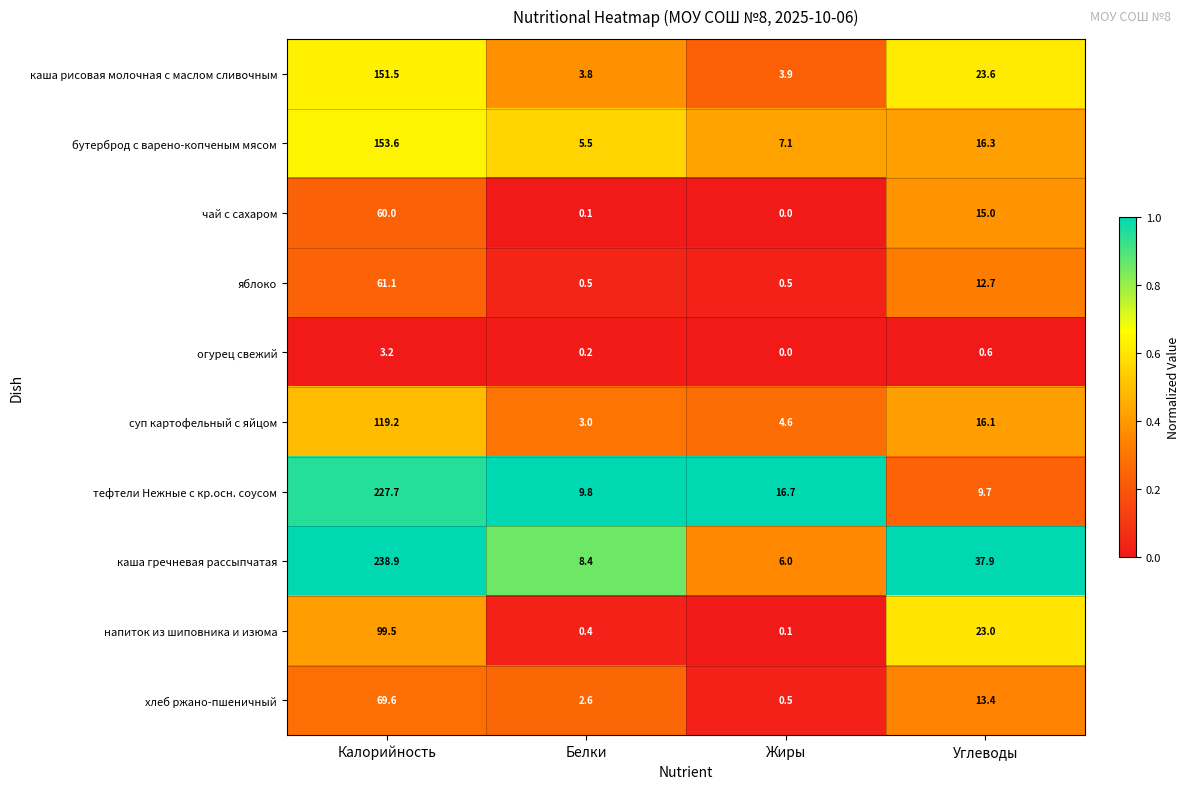

Which category has the lowest value across all series?

Жиры